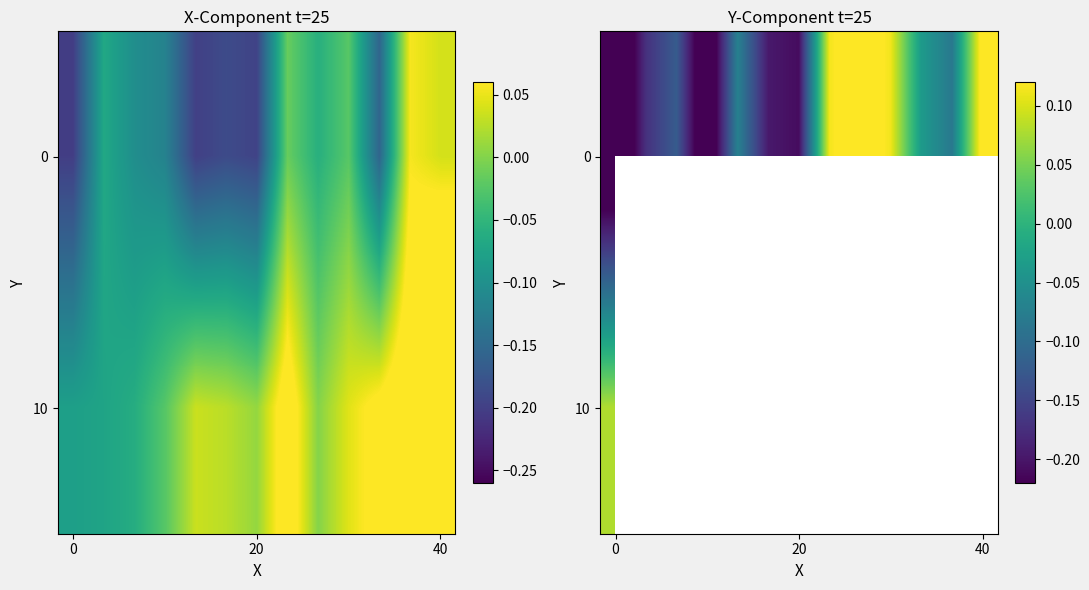

Which has a higher value, 0 or 11?

11